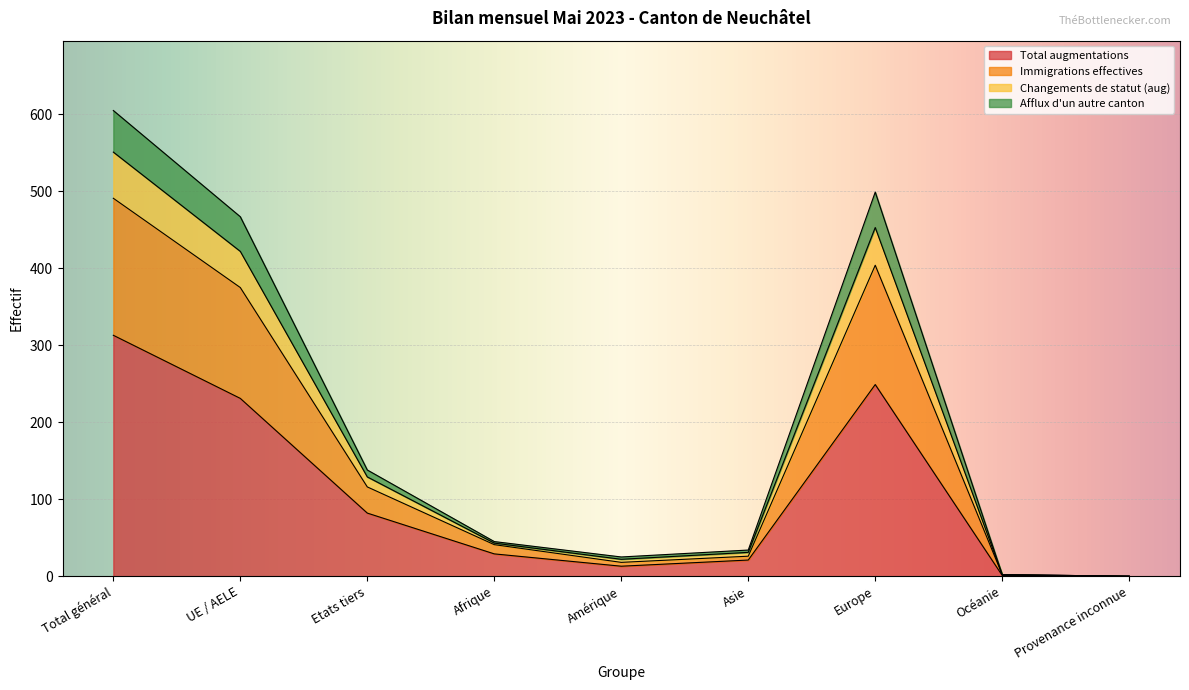

The Total augmentations series shows 440 at Europe. True or false?

False